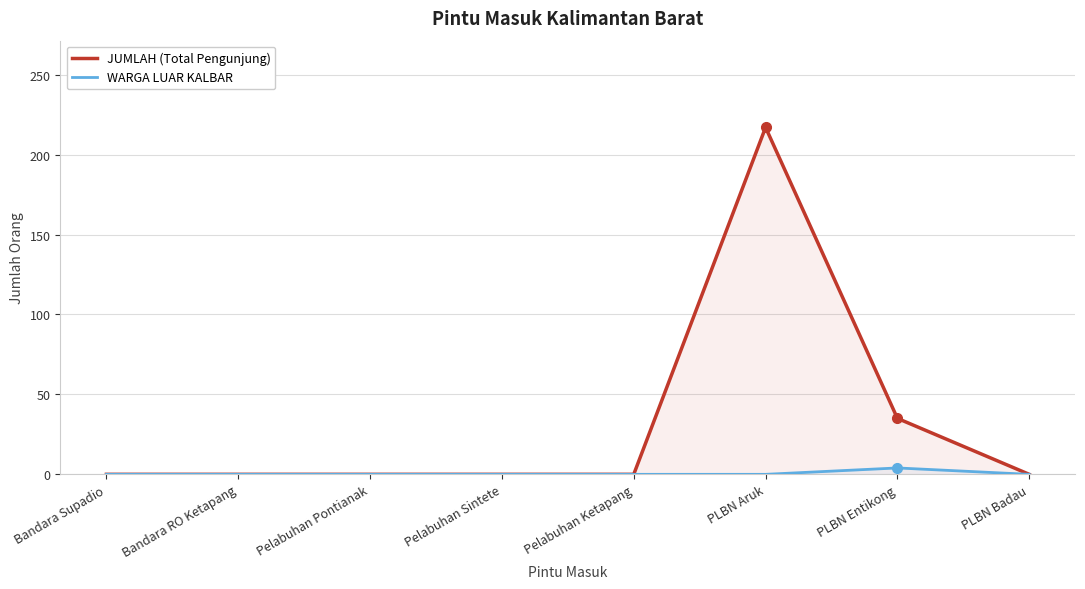

What is the maximum value shown in the chart?

217